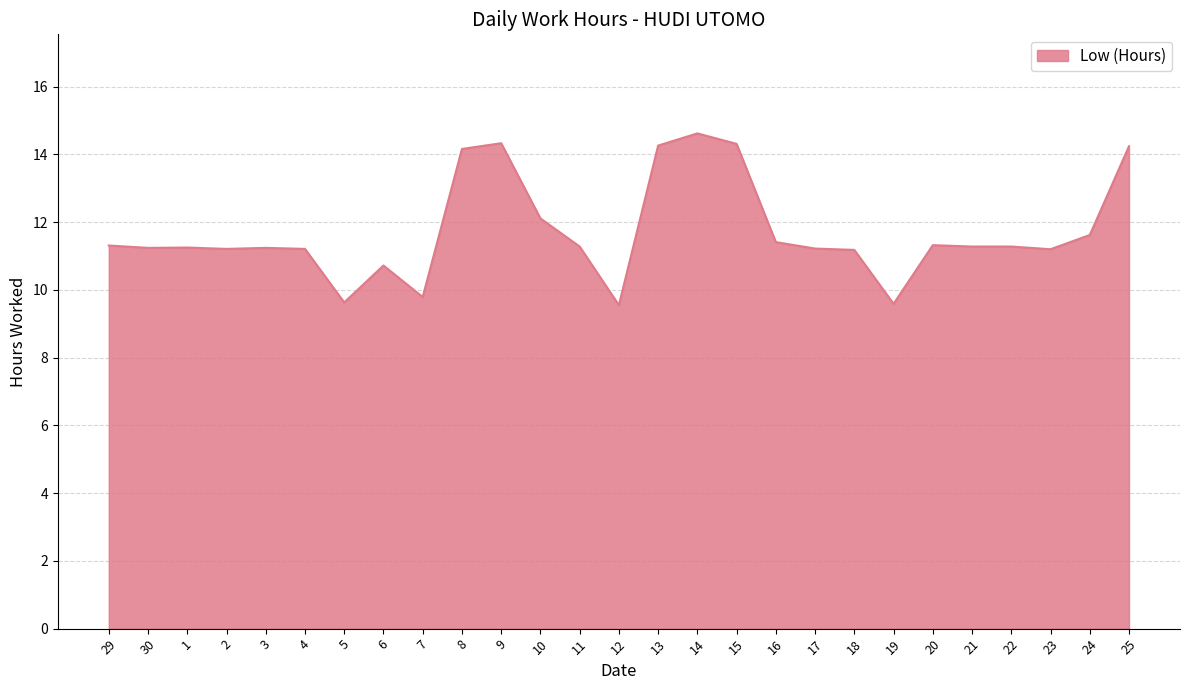

What position from the left is 11?

13